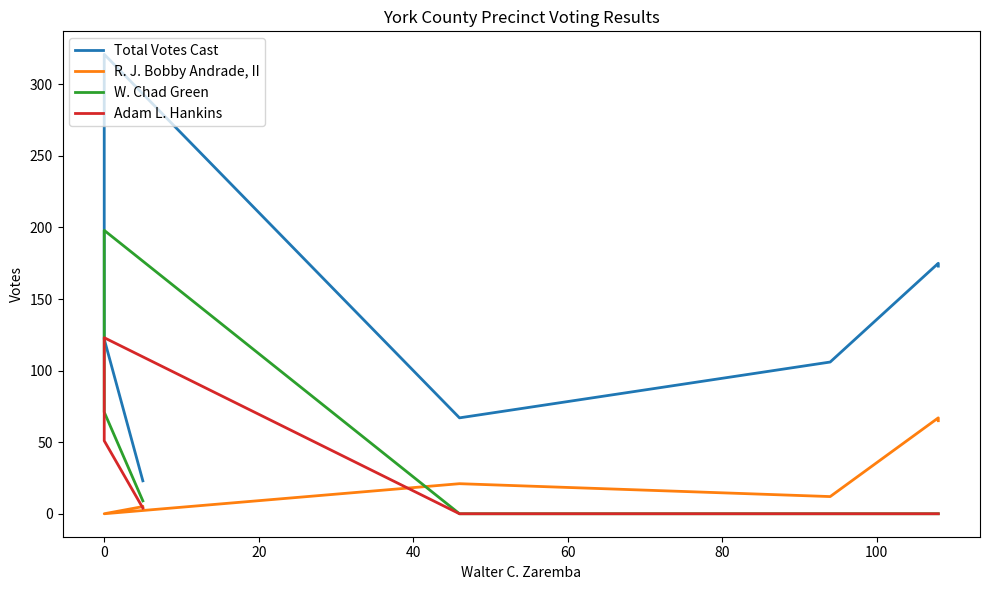

True or false: W. Chad Green and Total Votes Cast cross at least once.

False